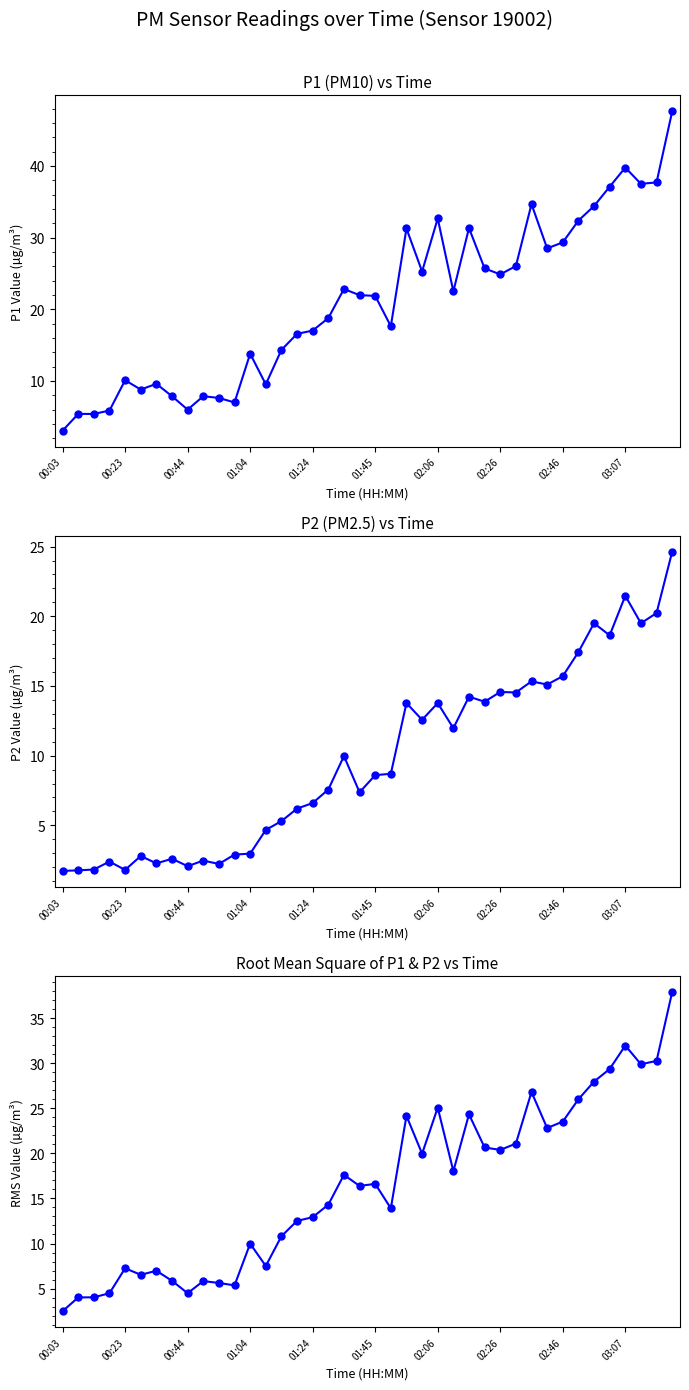

True or false: P1 and P2 cross at least once.

False